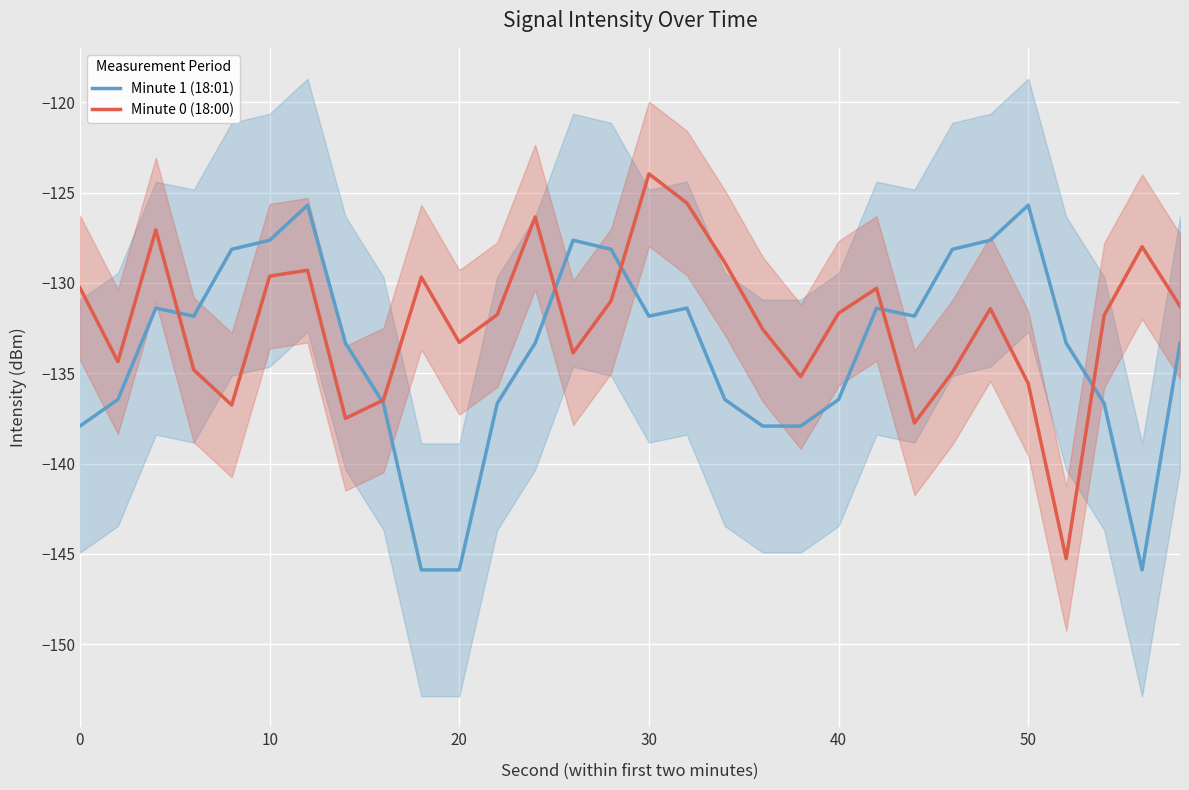

Rank the series by their average value, from highest to lowest.

Minute 0 (18:00), Minute 1 (18:01)